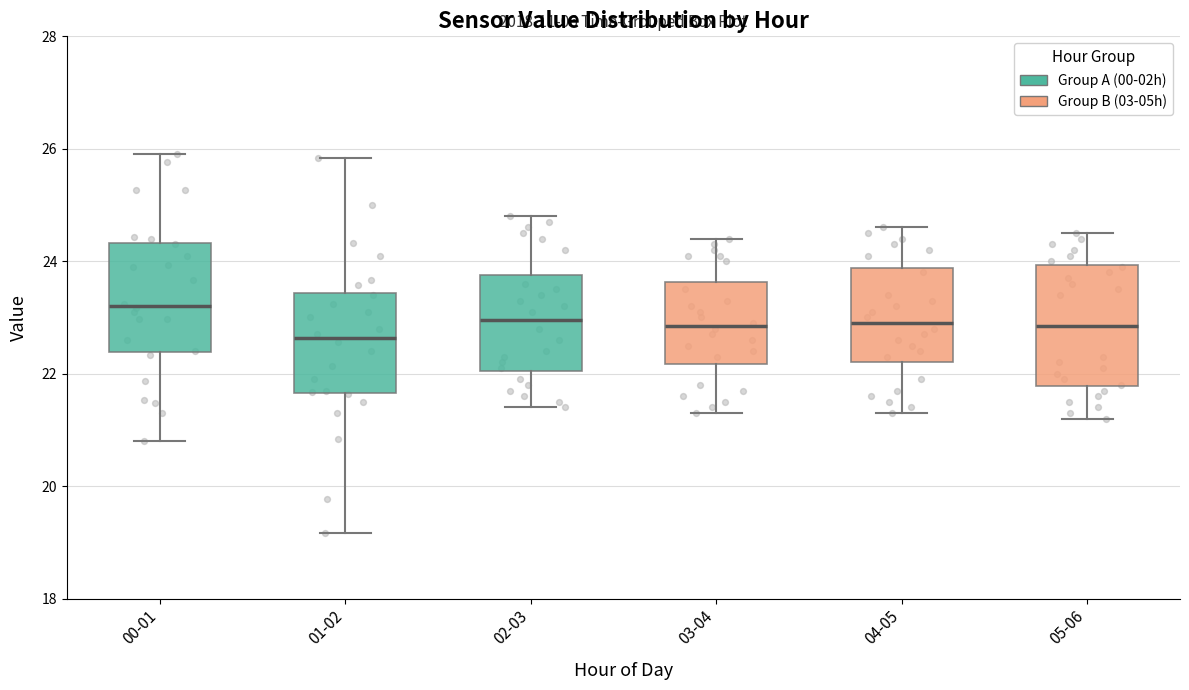

Reading left to right, read every box against the y-axis: the position of its median line, the range the box covers, and the ends of its whiskers. The values are not printed on the chart, so give them approximately, as read against the axis.

00-01: median 23.2, box 22.4 to 24.4, whiskers 20.8 to 26.0
01-02: median 22.6, box 21.6 to 23.4, whiskers 19.2 to 25.8
02-03: median 23.0, box 22.0 to 23.8, whiskers 21.4 to 24.8
03-04: median 22.8, box 22.2 to 23.6, whiskers 21.4 to 24.4
04-05: median 23.0, box 22.2 to 23.8, whiskers 21.4 to 24.6
05-06: median 22.8, box 21.8 to 24.0, whiskers 21.2 to 24.6